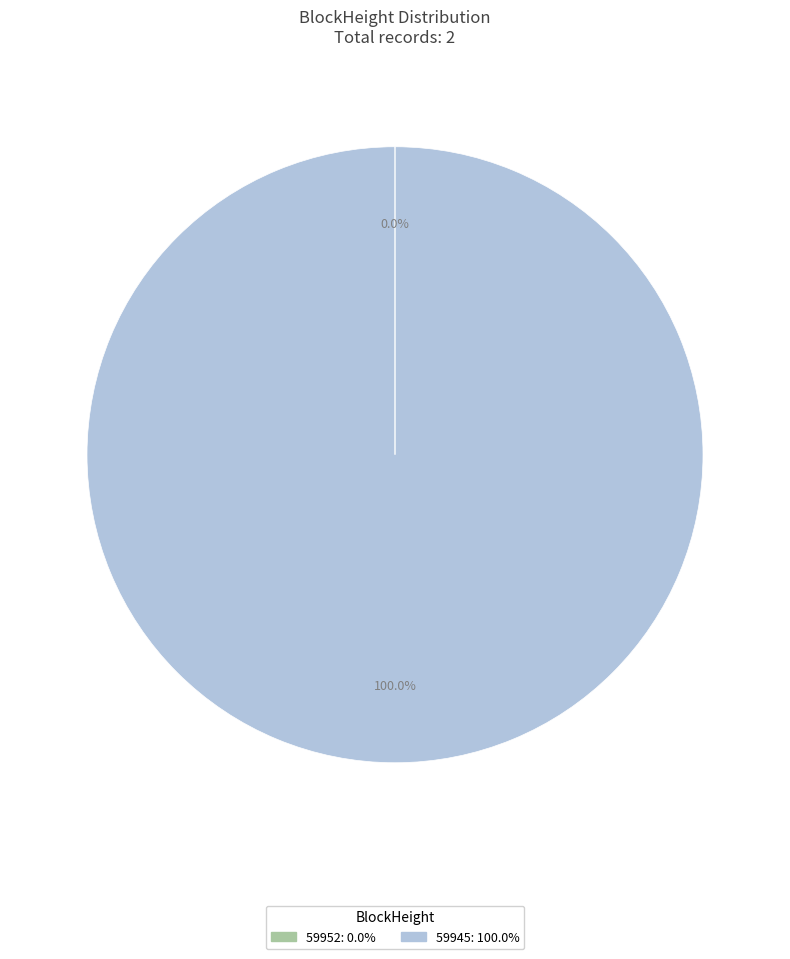

What is the largest slice in the pie chart?

59945